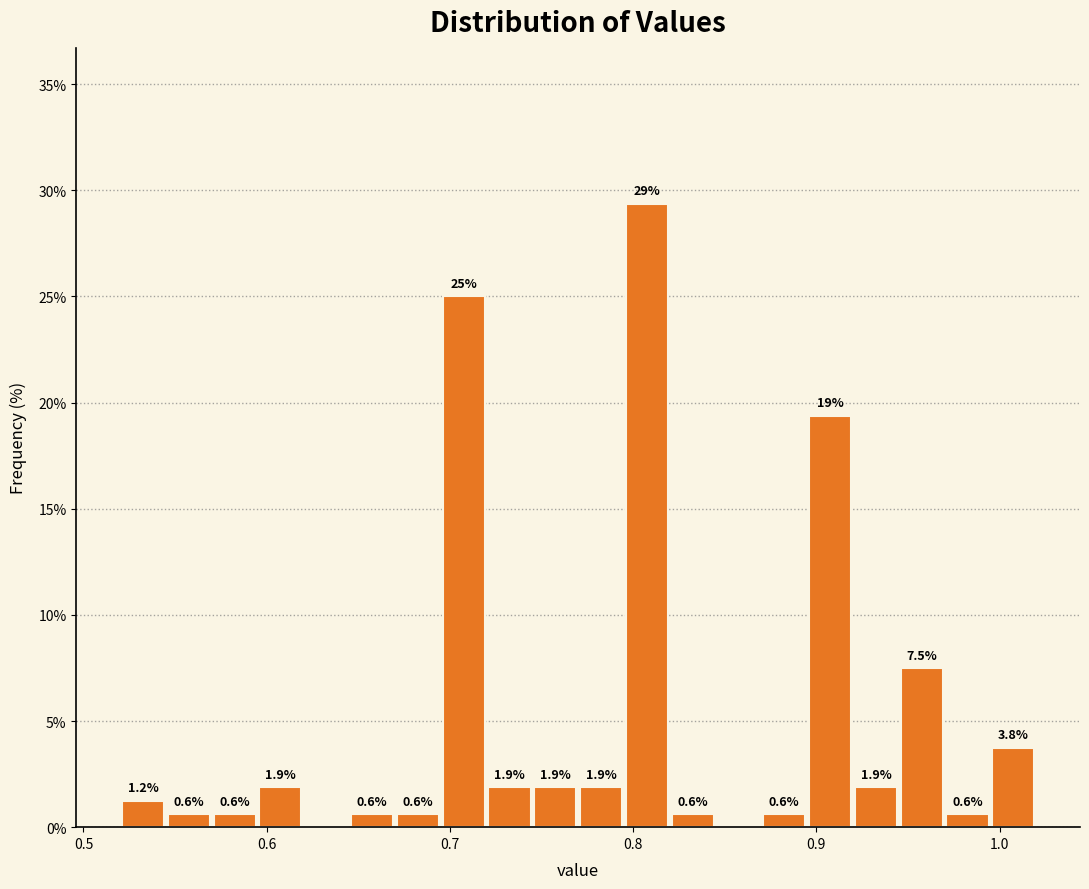

Read against the x-axis, roughly where is the centre of the tallest bar?

0.81